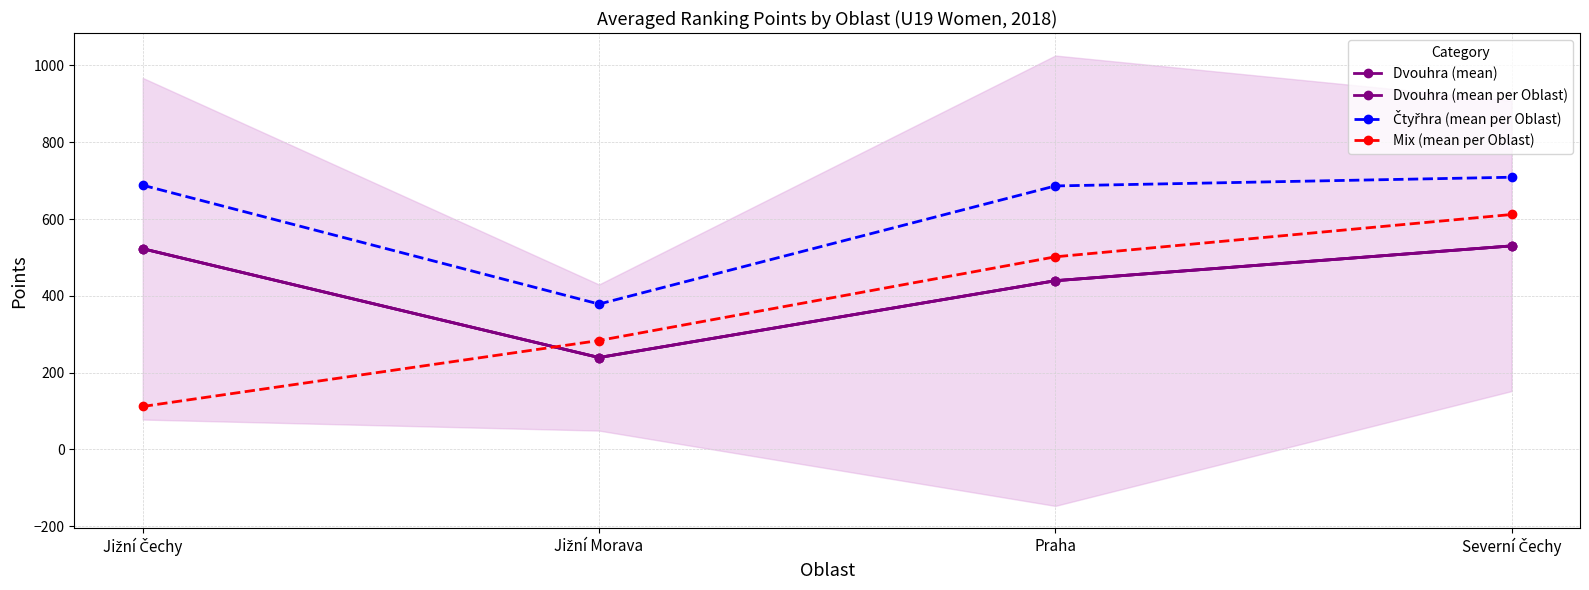

What is the difference between the second highest and second lowest values in the Dvouhra (mean per Oblast) series?

83.3